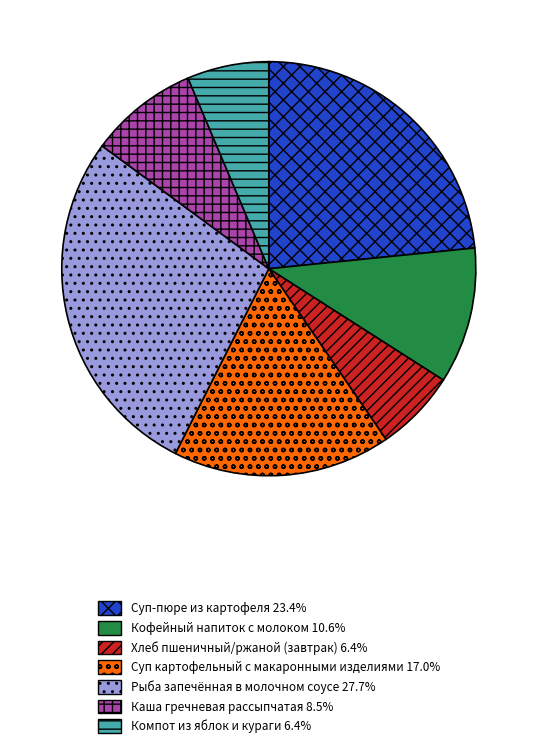

Is Компот из яблок и кураги the majority of the pie?

No